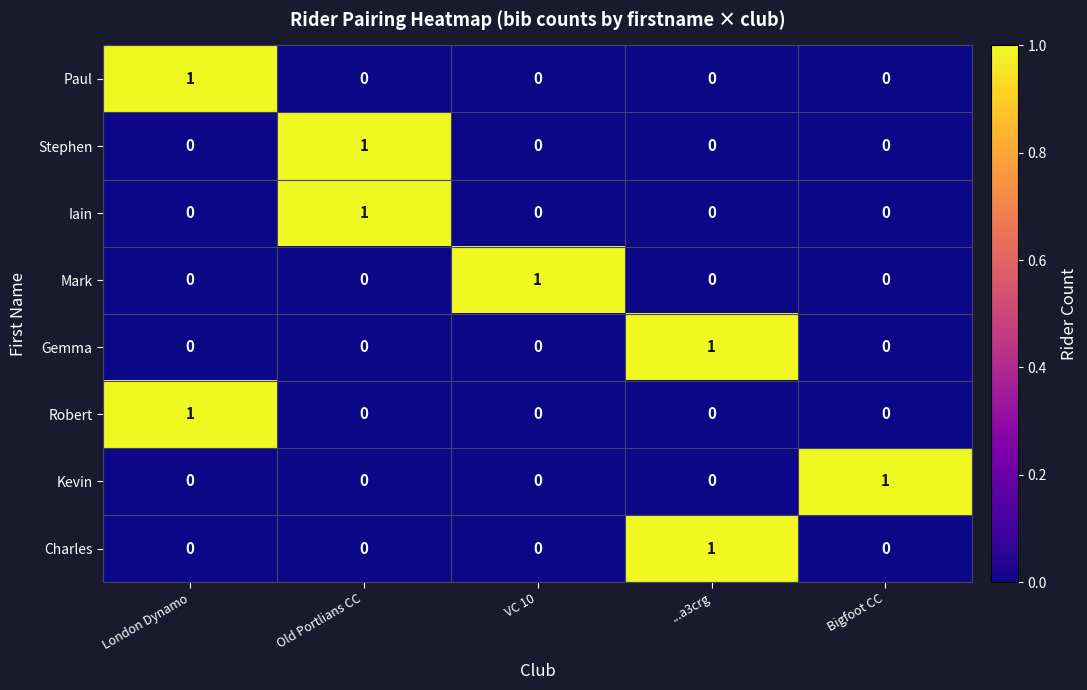

At how many categories does at least one series exceed 0?

5